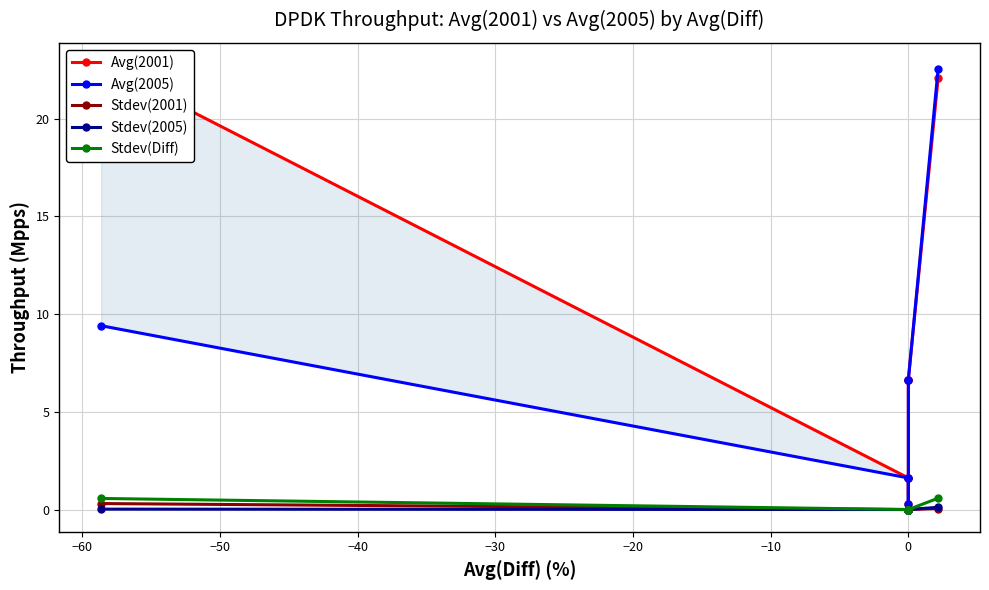

Is the value of Avg(2001) at 0 greater than the value of Stdev(2005) at 0?

Yes